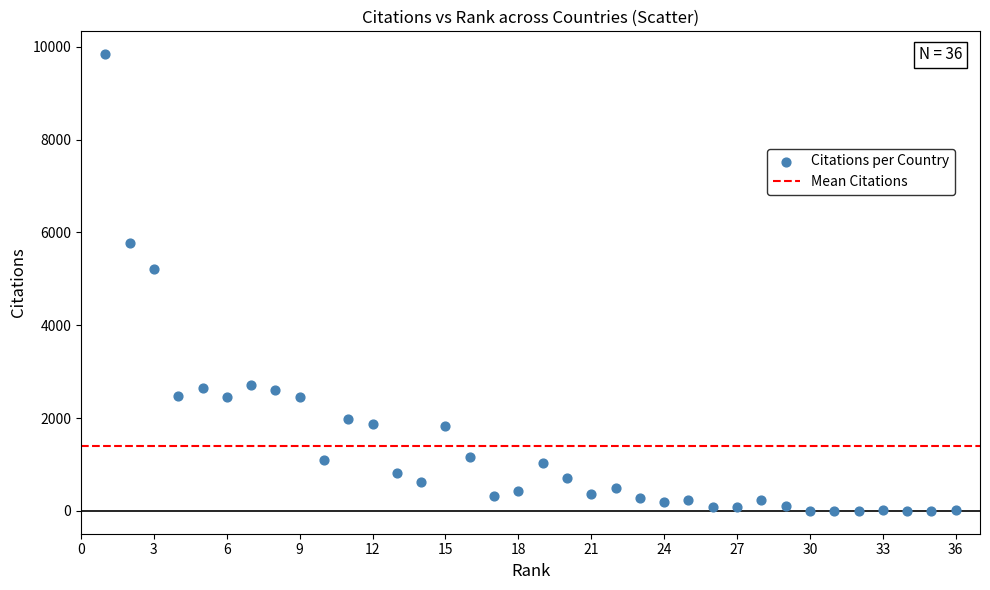

What Y value in the scatter plot is closest to 4920?

5221